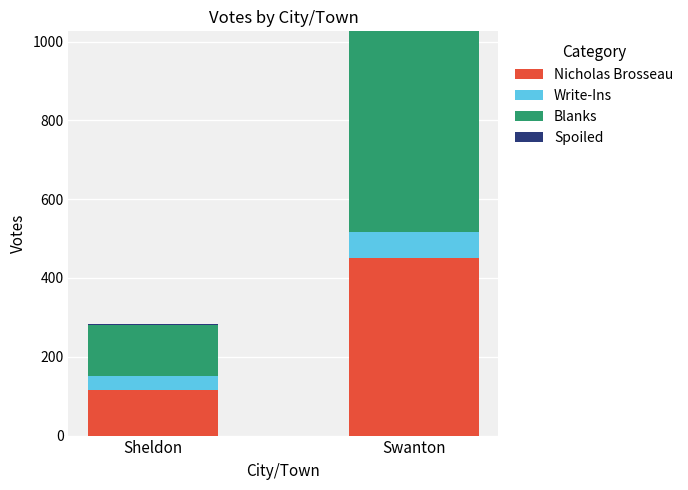

Which category has the highest value in the Nicholas Brosseau series?

Swanton